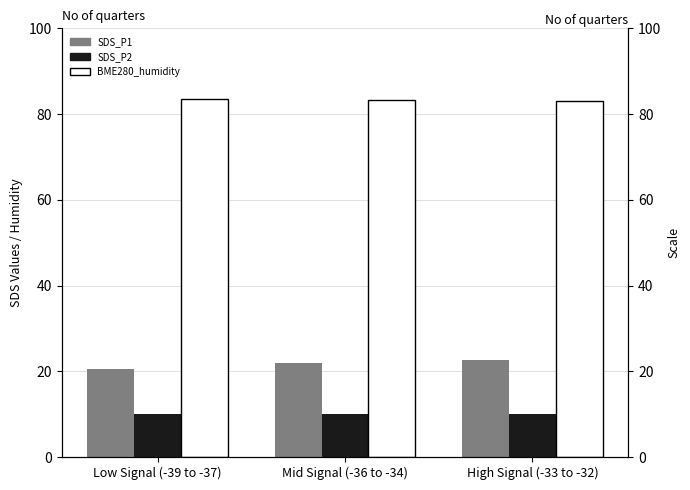

Rank the categories by BME280_humidity value from lowest to highest.

High Signal (-33 to -32), Mid Signal (-36 to -34), Low Signal (-39 to -37)